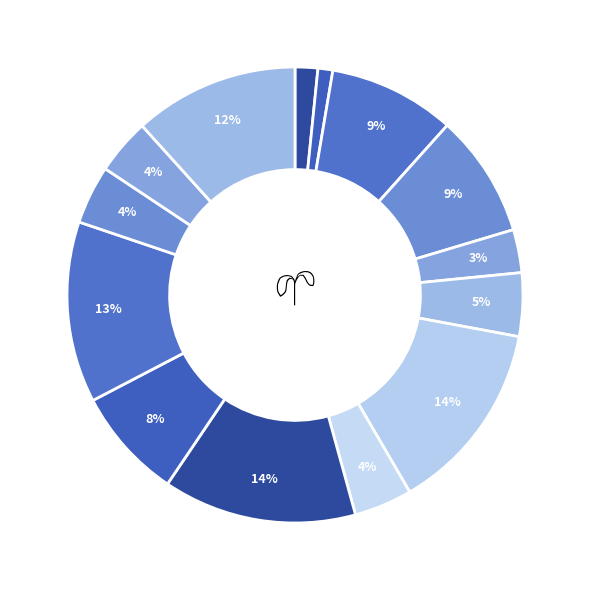

How many segments does this pie chart have?

14